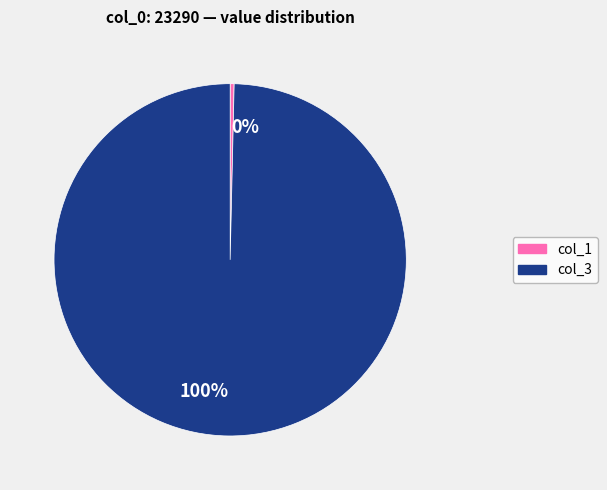

Rank the categories by value from lowest to highest.

0%, 100%